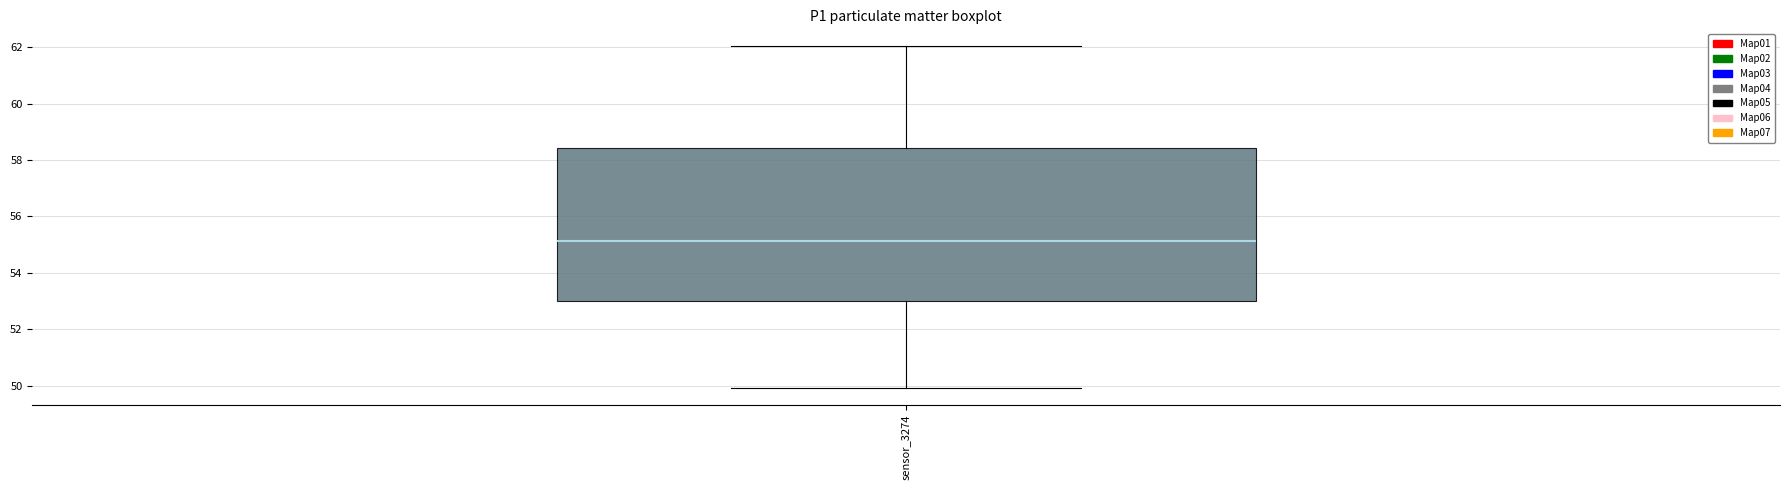

Read this box plot against the y-axis: the position of the median line, the range covered by the box, and the ends of both whiskers. The values are not printed on the chart, so give them approximately, as read against the axis.

median 55.2, box 53.0 to 58.4, whiskers 50.0 to 62.0